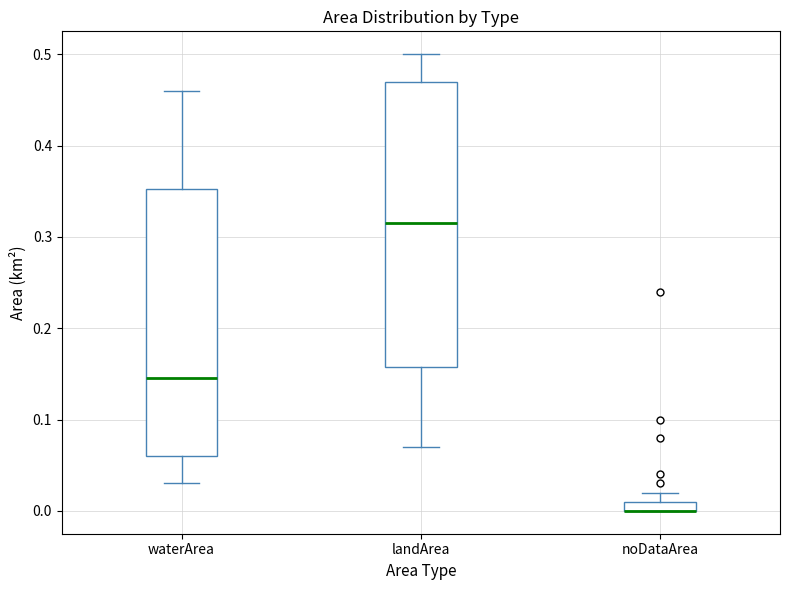

Where is the lower edge of the box for waterArea on the y-axis? The values are not printed on the chart, so give them approximately, as read against the axis.

0.06